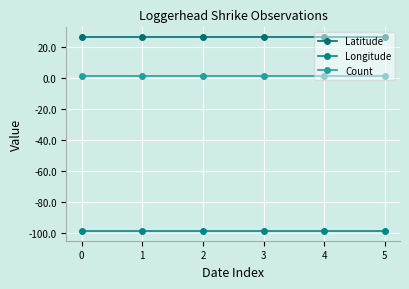

Reading right to left, transcribe all the data shown in this chart.

Latitude: 26.4	26.4	26.4	26.4	26.4	26.4
Longitude: -98.8	-98.8	-98.8	-98.8	-98.8	-98.8
Count: 1.0	1.0	1.0	1.0	1.0	1.0